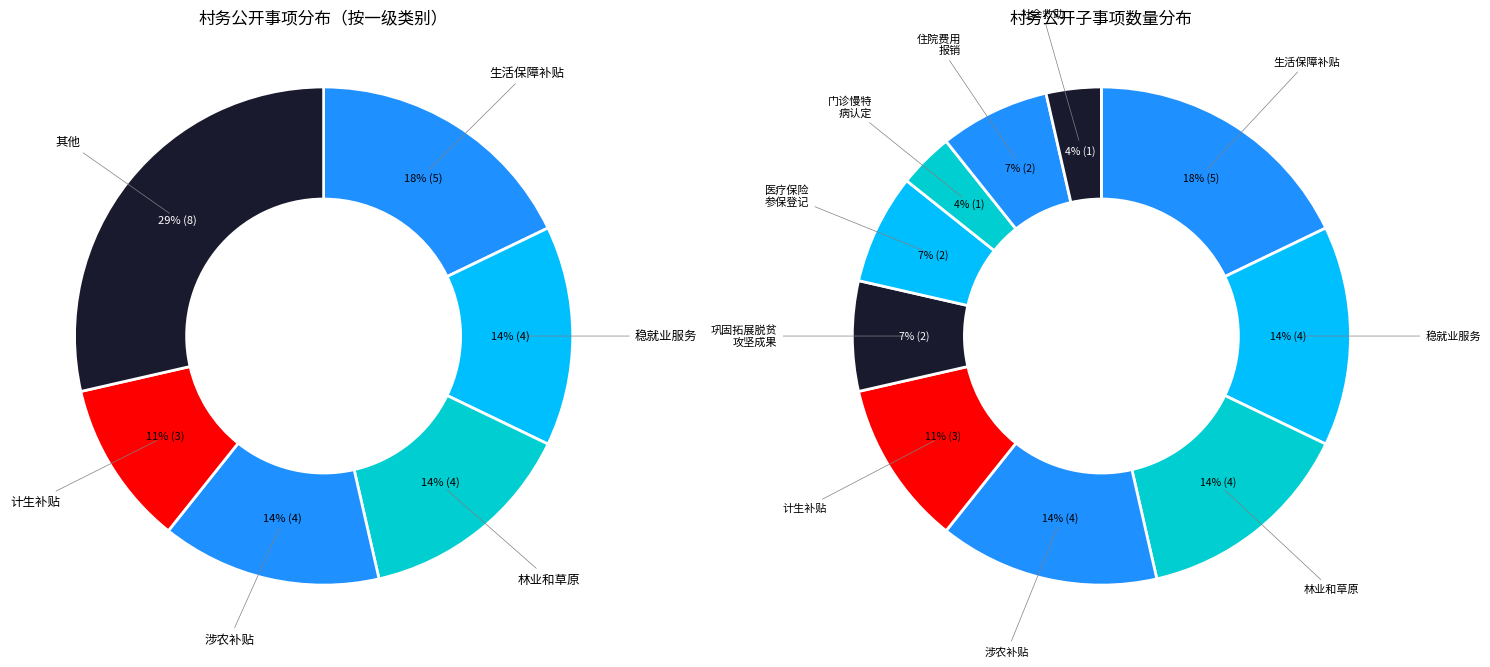

To the nearest percent, what portion does 城乡居民住院费用报销 represent?

7%